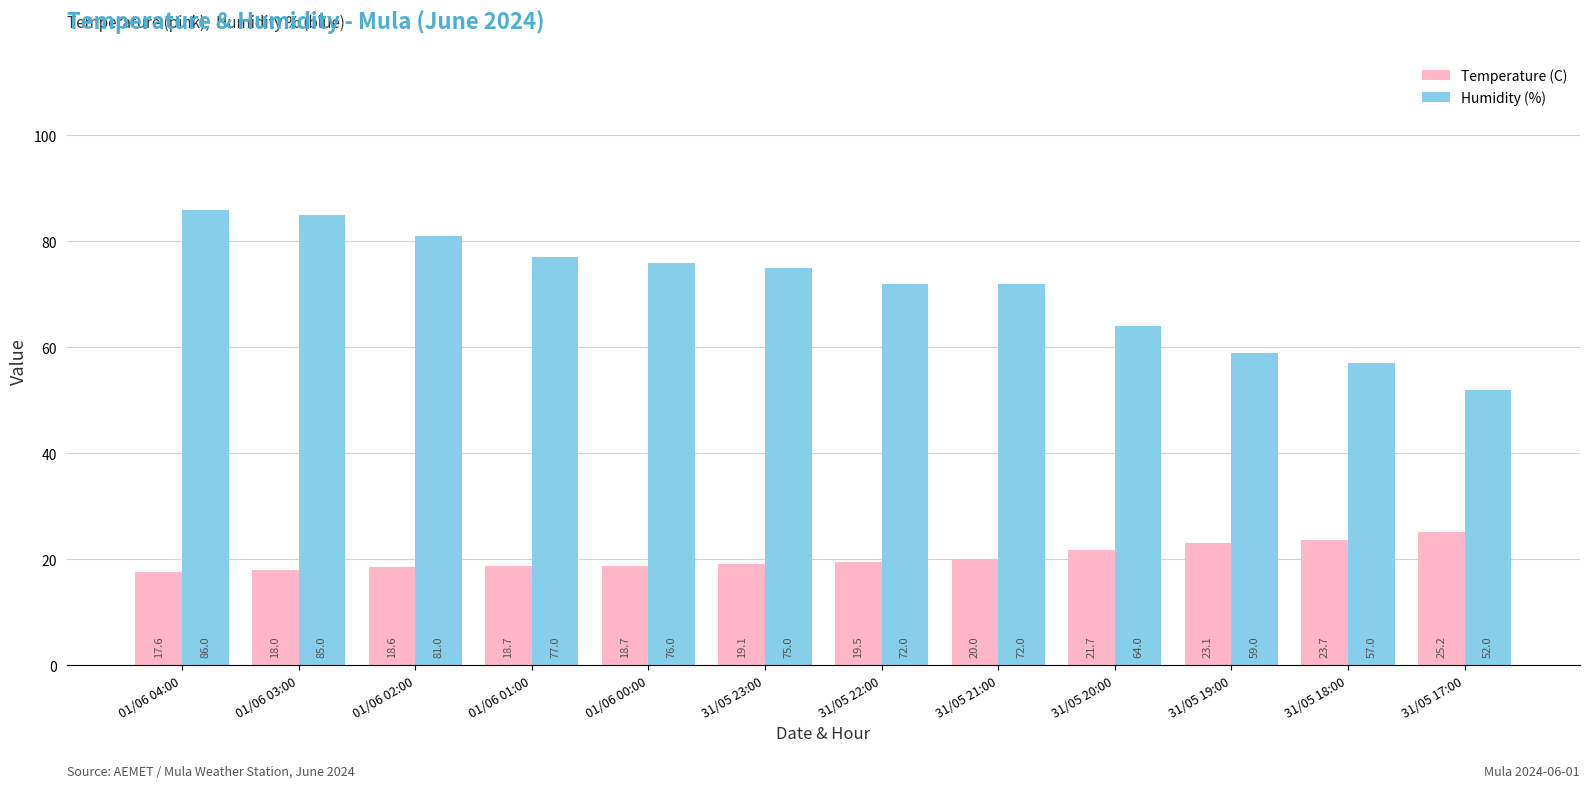

Rank the series at 31/05 23:00 from highest to lowest value.

Humidity (%), Temperature (C)